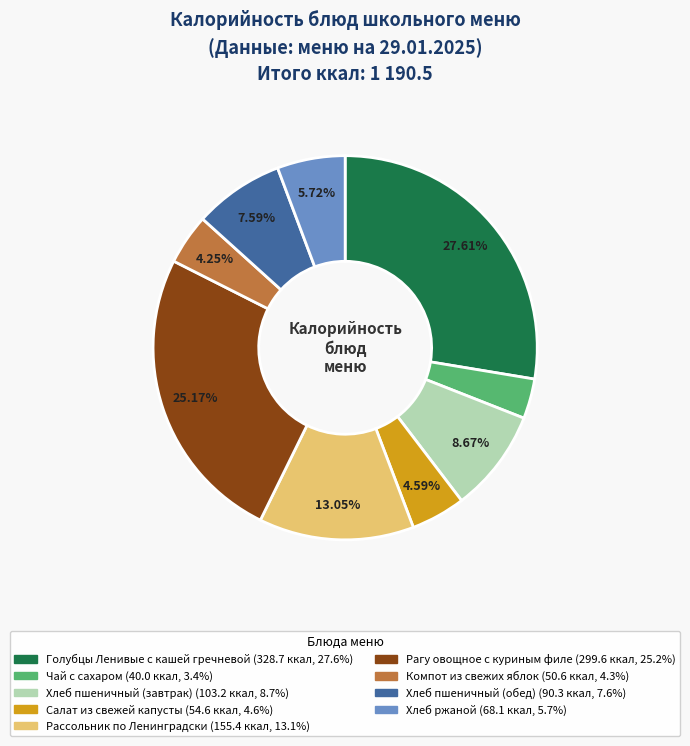

Which has a higher value, Рагу овощное с куриным филе or Хлеб пшеничный (обед)?

Рагу овощное с куриным филе